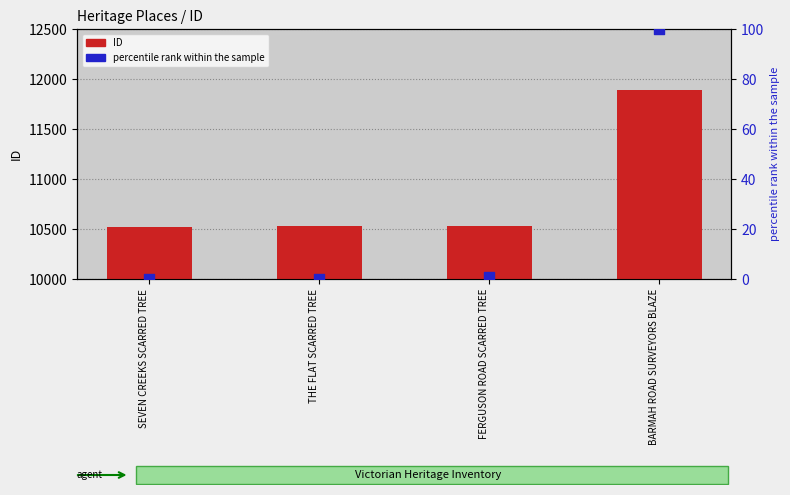

Which series contains the lowest Y value?

percentile rank within the sample